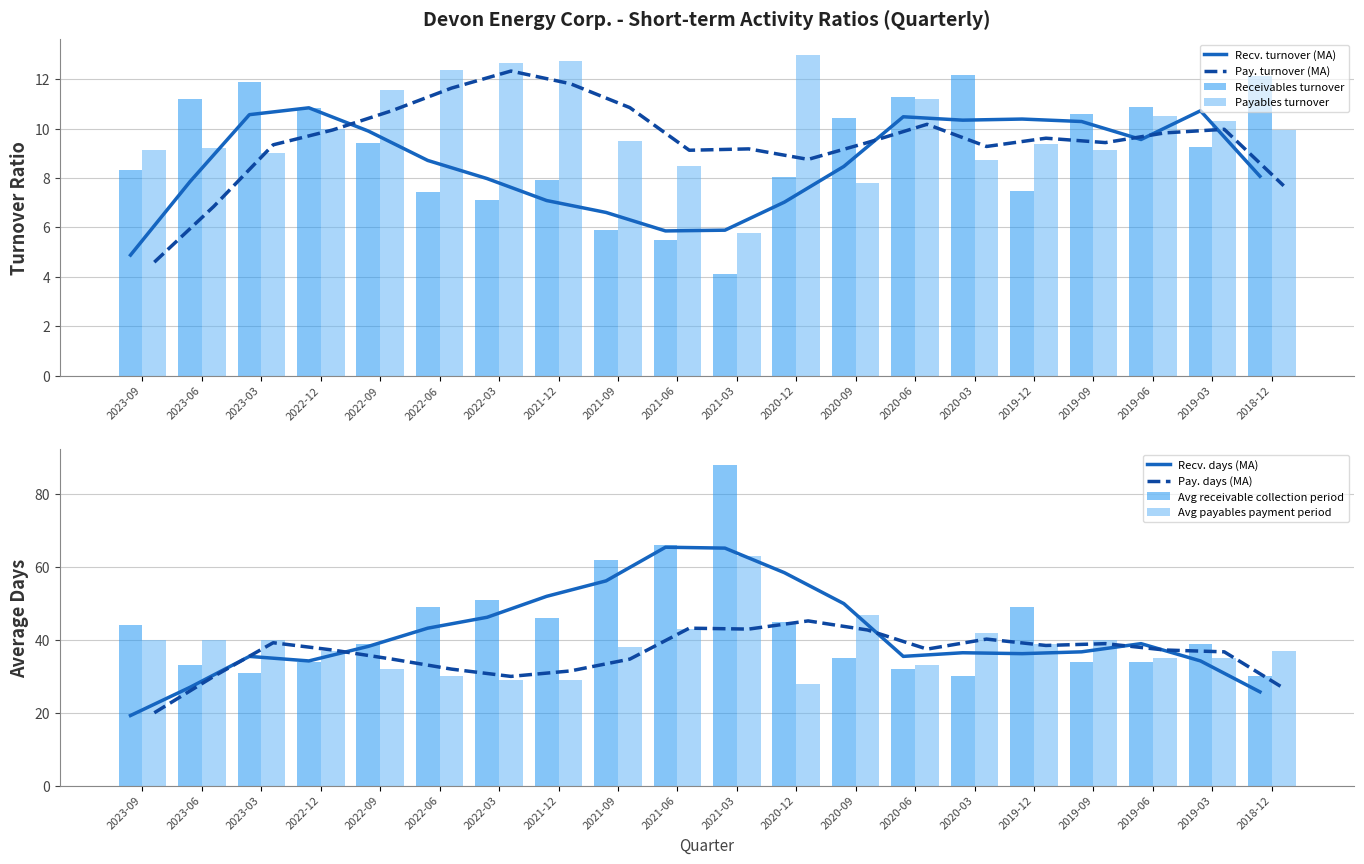

Is the value of Payables turnover at 2021-09 greater than the value of Receivables turnover at 2021-12?

Yes